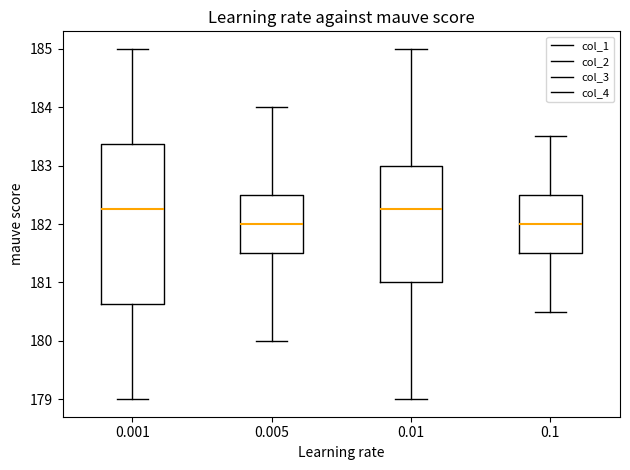

Reading left to right, read every box against the y-axis: the position of its median line, the range the box covers, and the ends of its whiskers. The values are not printed on the chart, so give them approximately, as read against the axis.

0.001: median 182.3, box 180.6 to 183.4, whiskers 179.0 to 185.0
0.005: median 182.0, box 181.5 to 182.5, whiskers 180.0 to 184.0
0.01: median 182.3, box 181.0 to 183.0, whiskers 179.0 to 185.0
0.1: median 182.0, box 181.5 to 182.5, whiskers 180.5 to 183.5